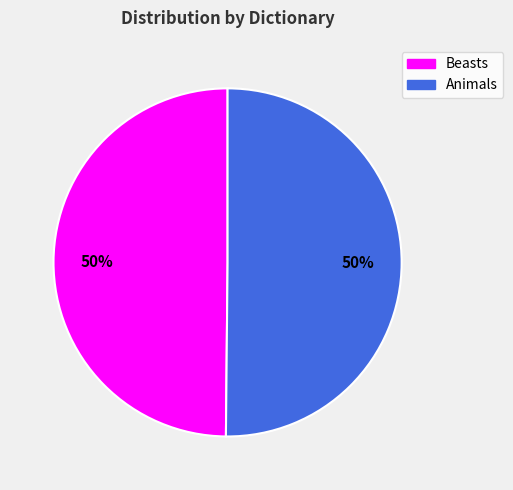

True or false: Animals accounts for 50% of the total.

True